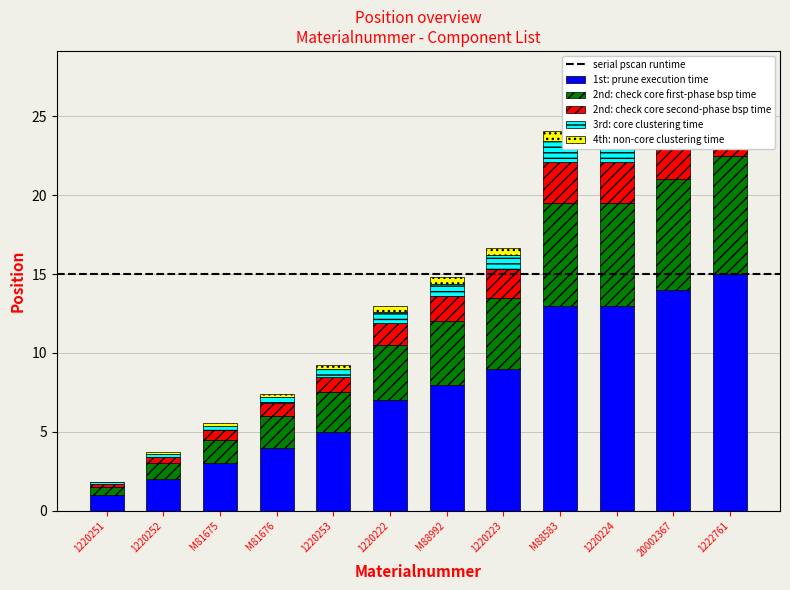

Which label corresponds to the smallest value in the chart?

1220251